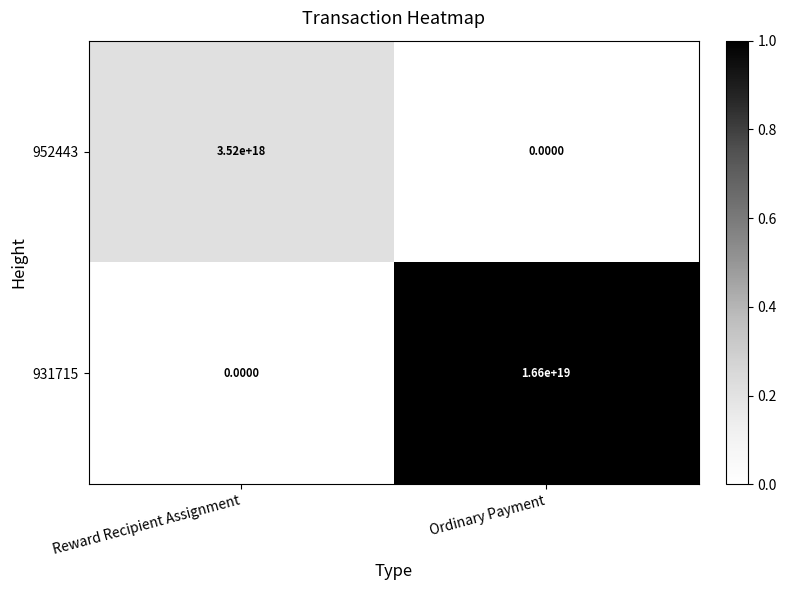

At which category does the chart reach its peak across all series?

Ordinary Payment